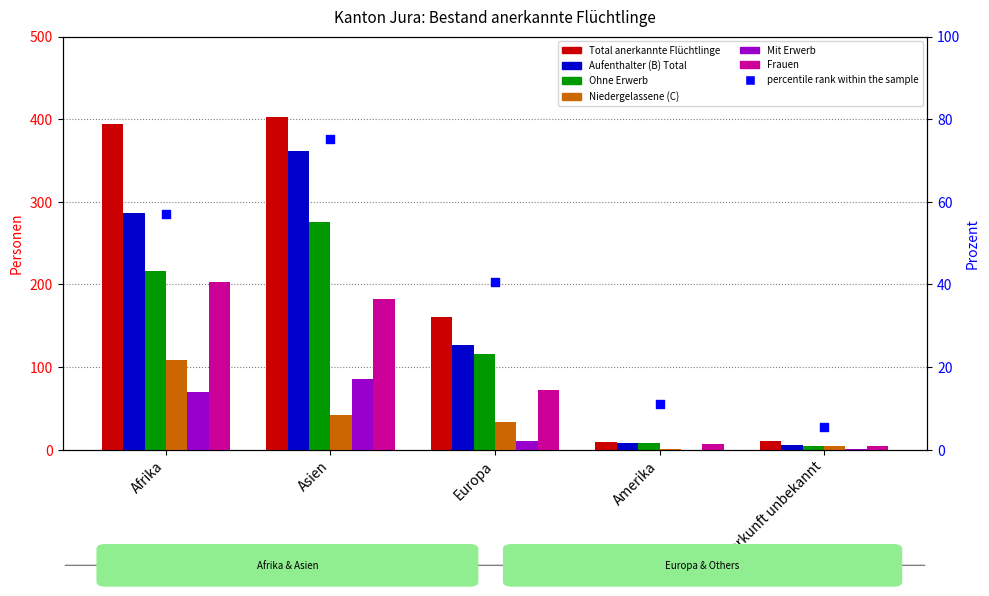

Which series contains the lowest Y value?

Mit Erwerb